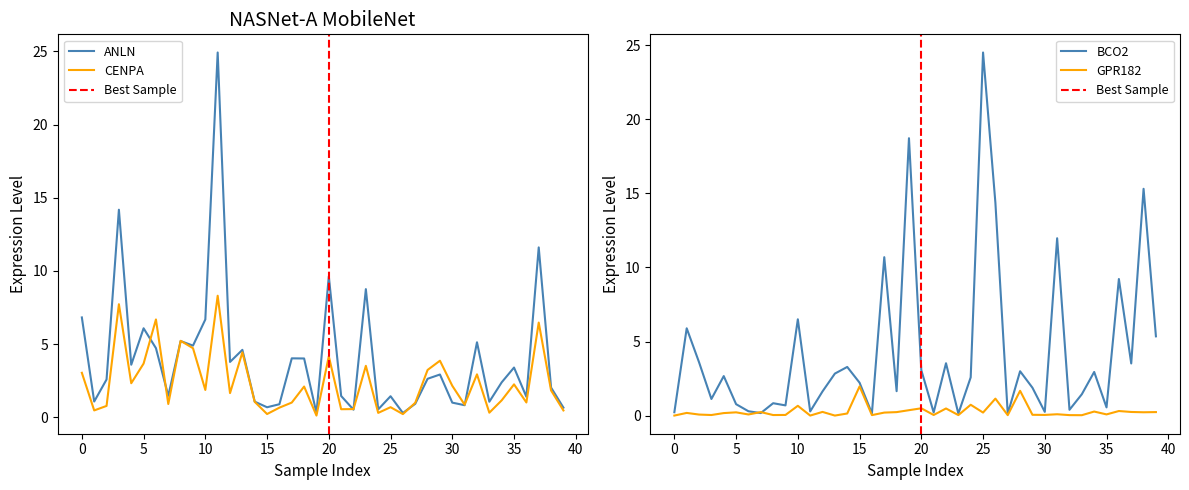

True or false: CENPA has a value of 0.7 at 25.

True